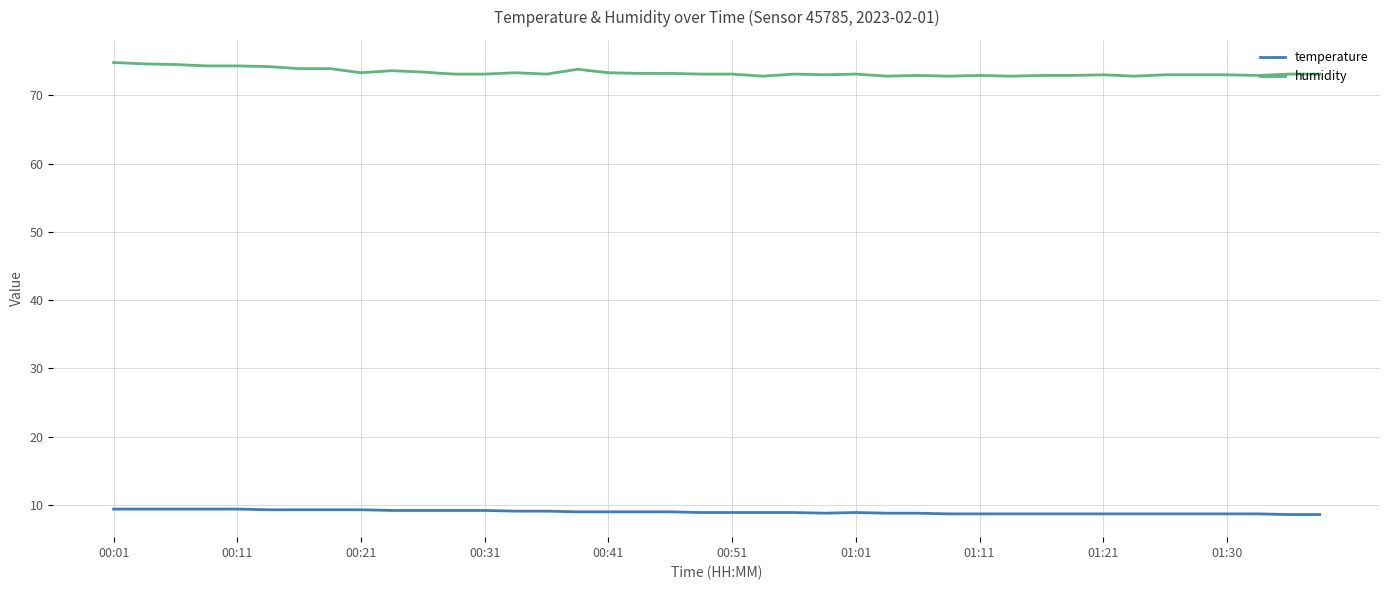

How many lines are shown in the chart?

2